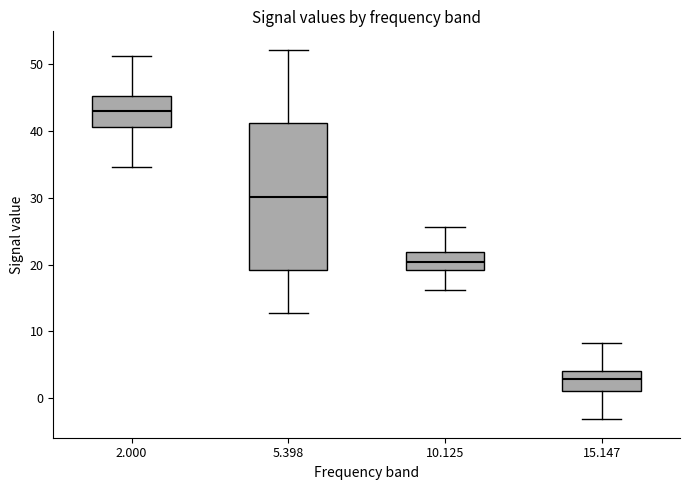

Reading left to right, transcribe this box plot: for each box, give where its median line is, the range the box spans, and where its two whiskers end, as read against the y-axis. The values are not printed on the chart, so give them approximately, as read against the axis.

2.000: median 43, box 41 to 45, whiskers 35 to 51
5.398: median 30, box 19 to 41, whiskers 13 to 52
10.125: median 20, box 19 to 22, whiskers 16 to 26
15.147: median 3, box 1 to 4, whiskers -3 to 8